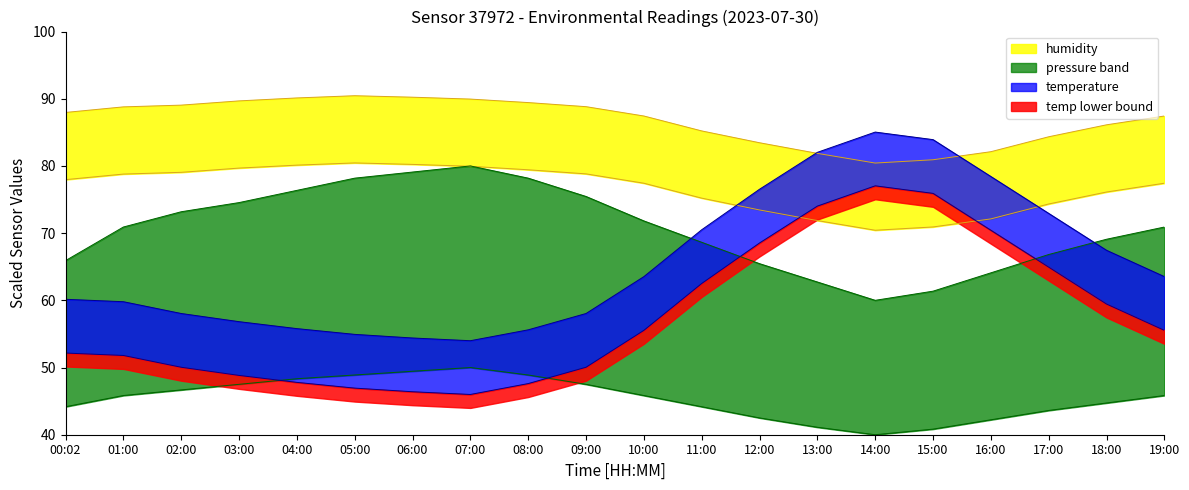

What is the difference between the highest and lowest values at 05:00?

41.6